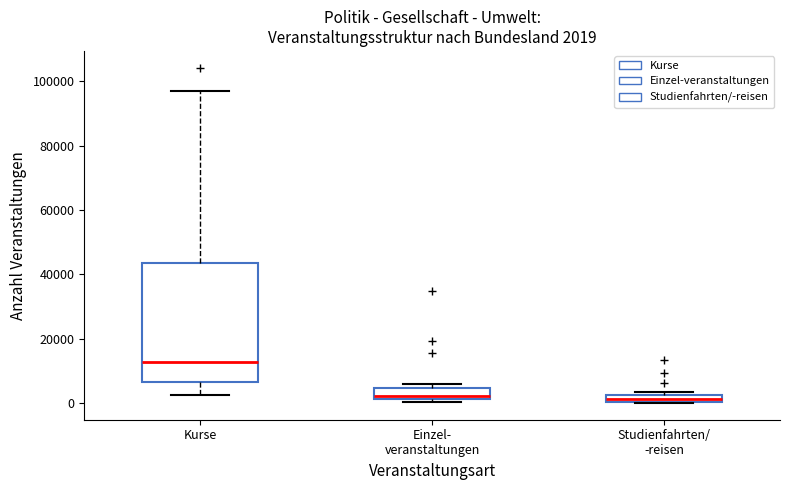

Comparing the boxes themselves (not the whiskers), which one is the tallest?

Kurse